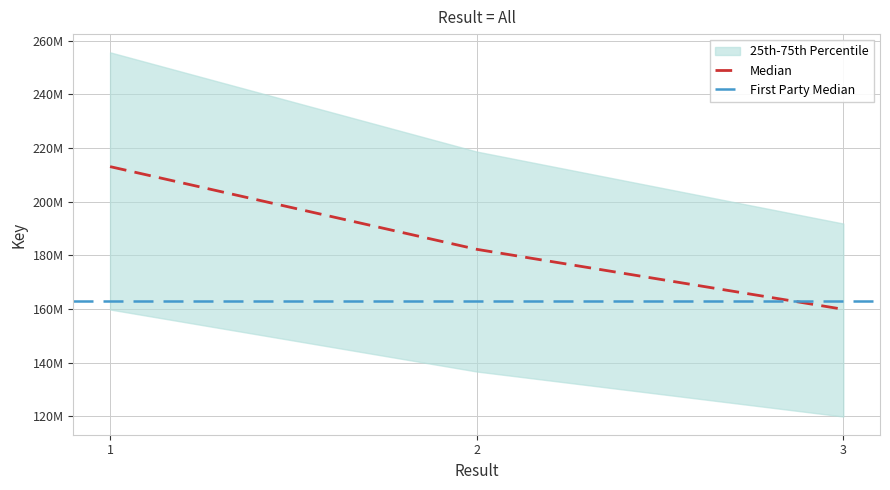

List the labels in order of value, largest first.

1, 2, 3